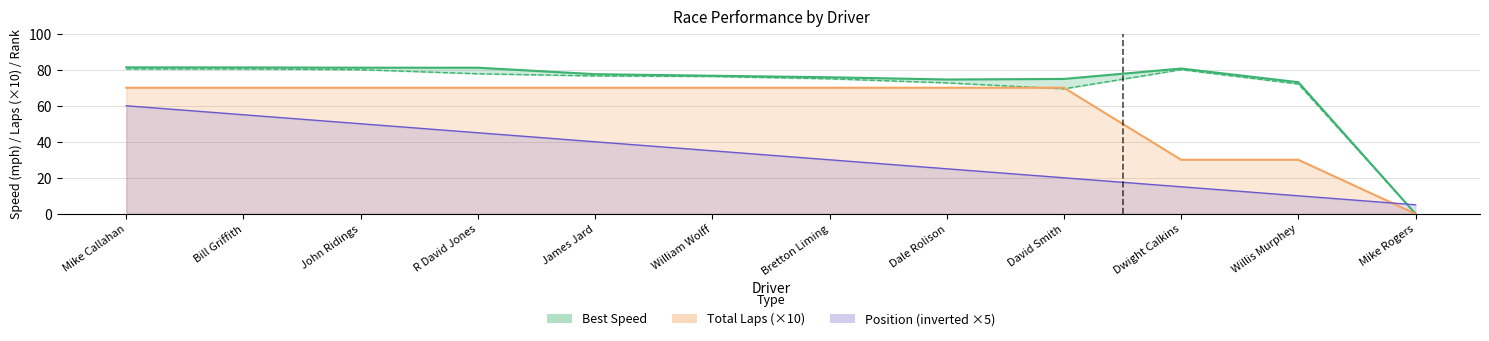

What value does the Position series have at Mike Callahan?

60.0